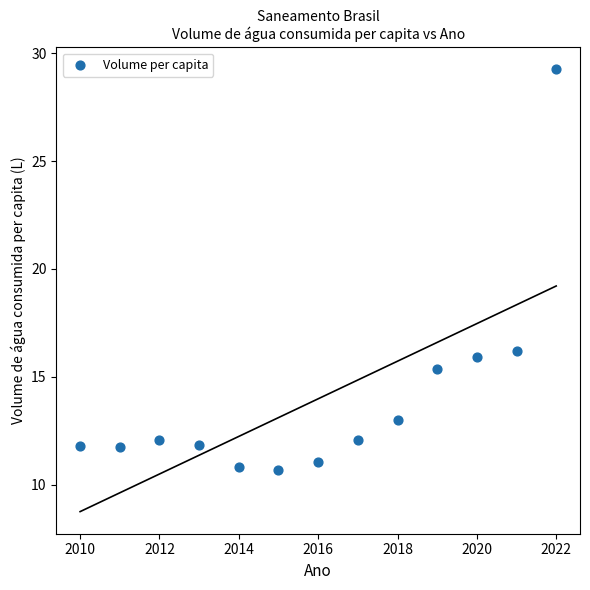

What is the range of X values (max minus min)?

12.0